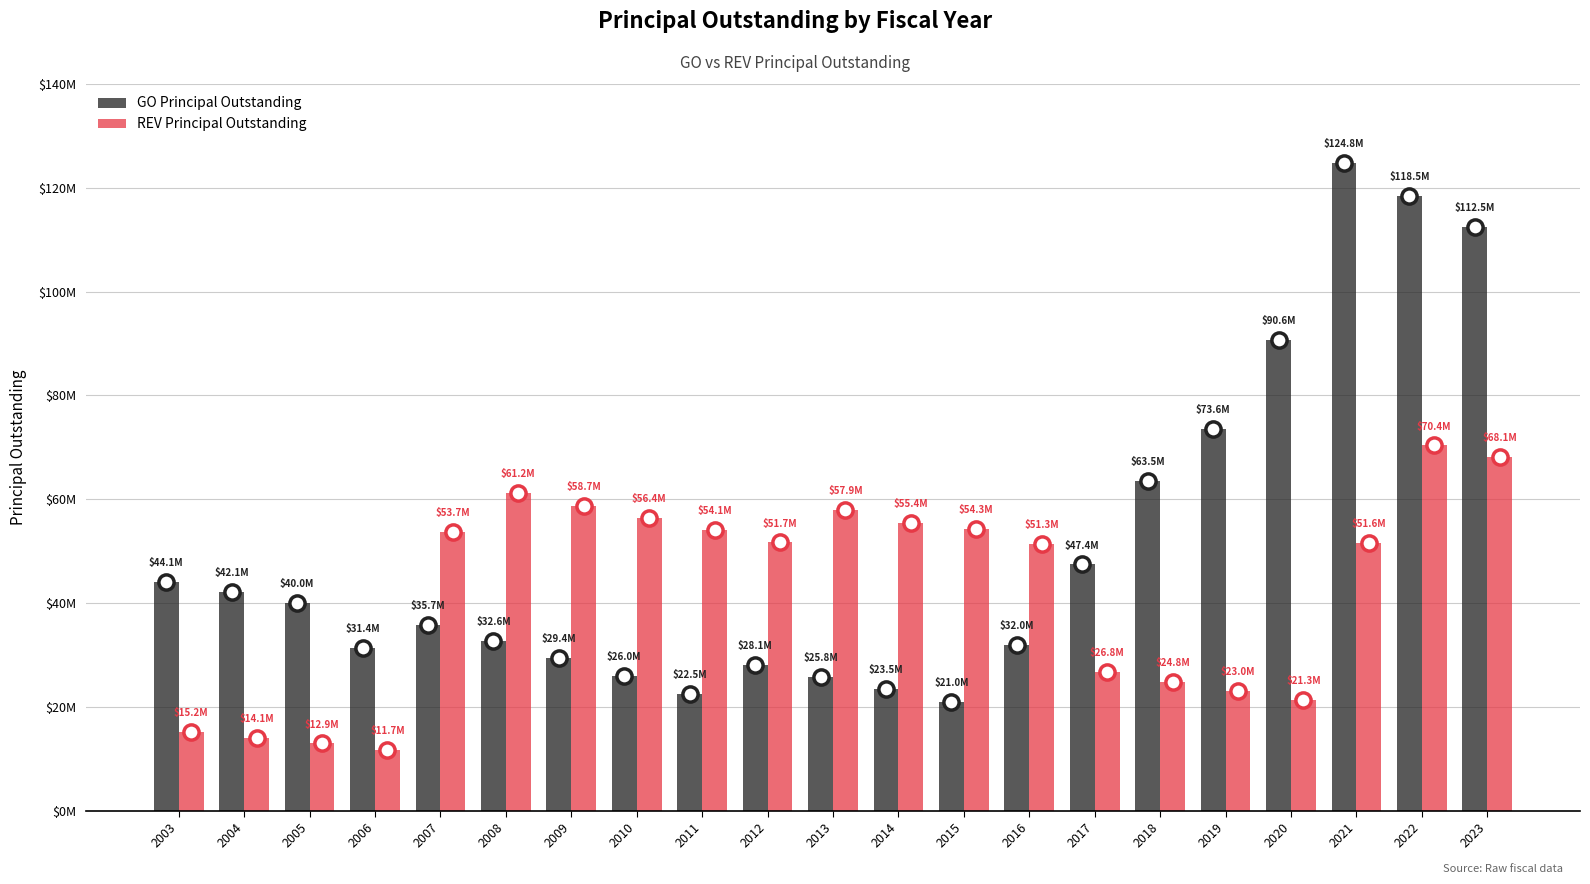

At which category is the sum across all series the highest?

2022